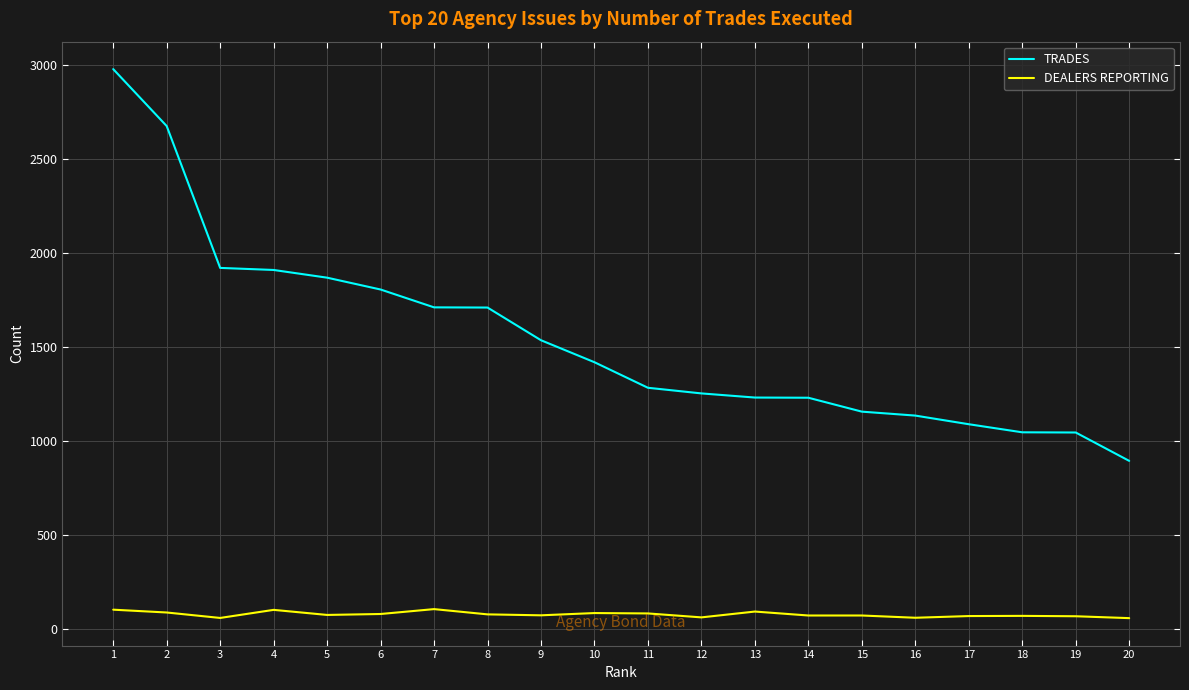

What is the approximate value of DEALERS REPORTING at 18?

69